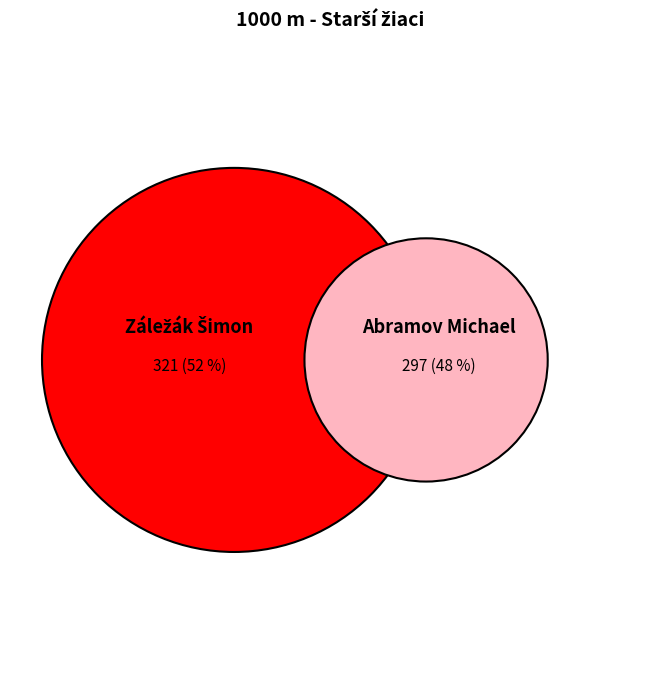

Approximately how many times larger is the value at Abramov Michael compared to Záležák Šimon?

0.9